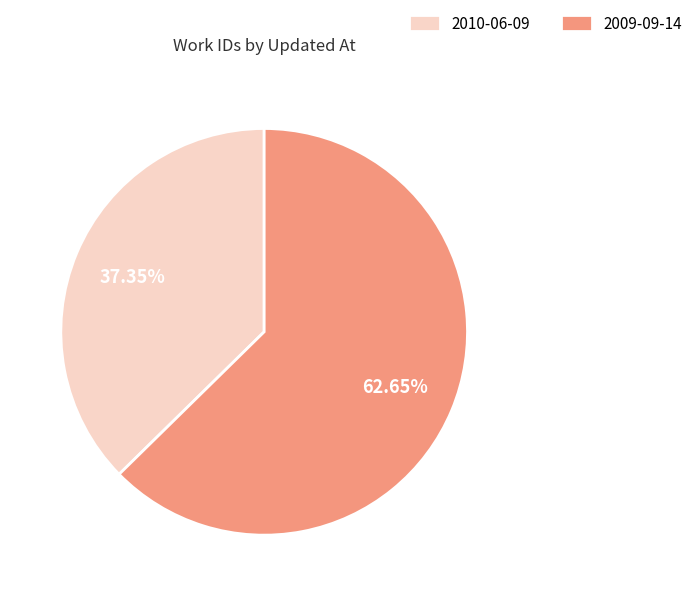

Is the sum of 2010-06-09 and 2009-09-14 greater than half?

Yes